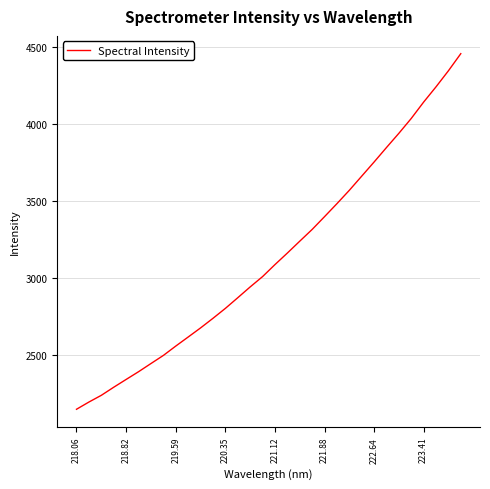

What is the difference between the maximum and minimum values?

2311.4